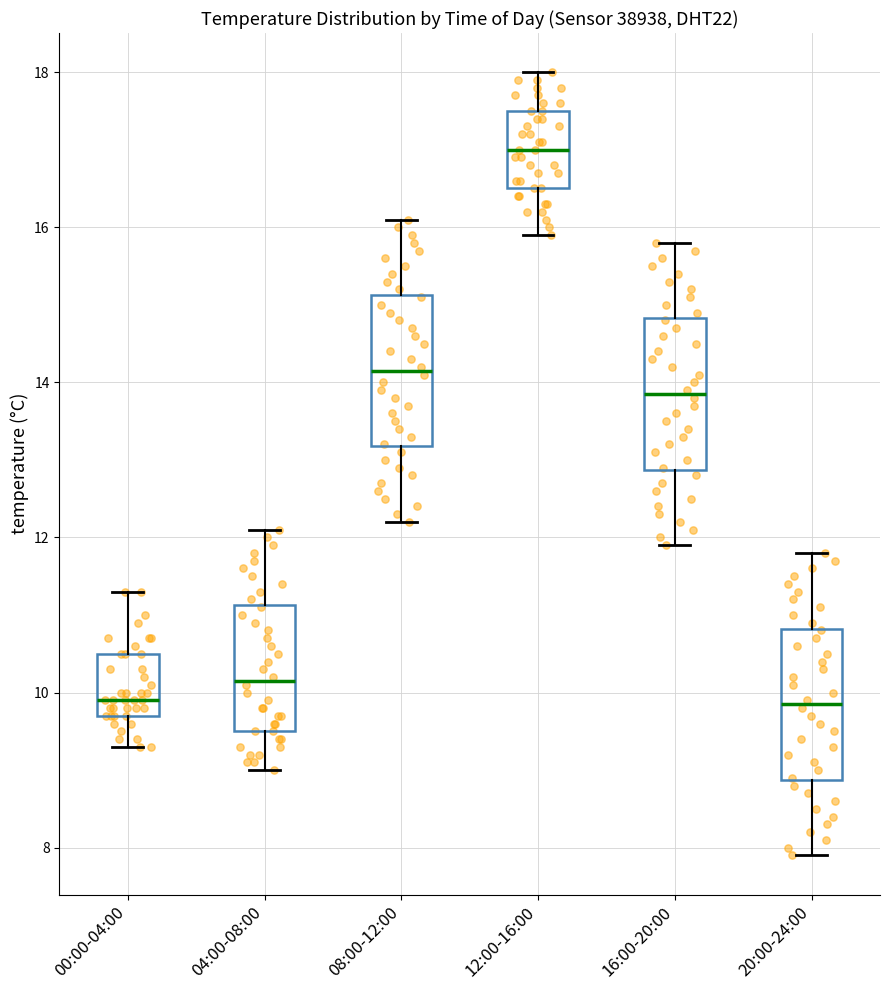

Which box's median line is the highest?

12:00-16:00